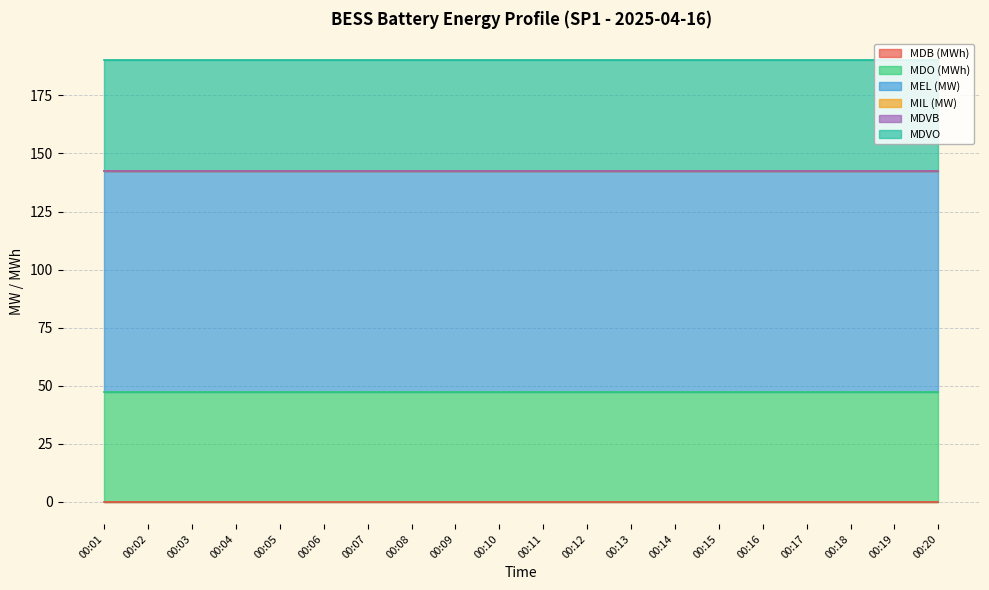

Does the chart display data point markers on the line(s)?

No